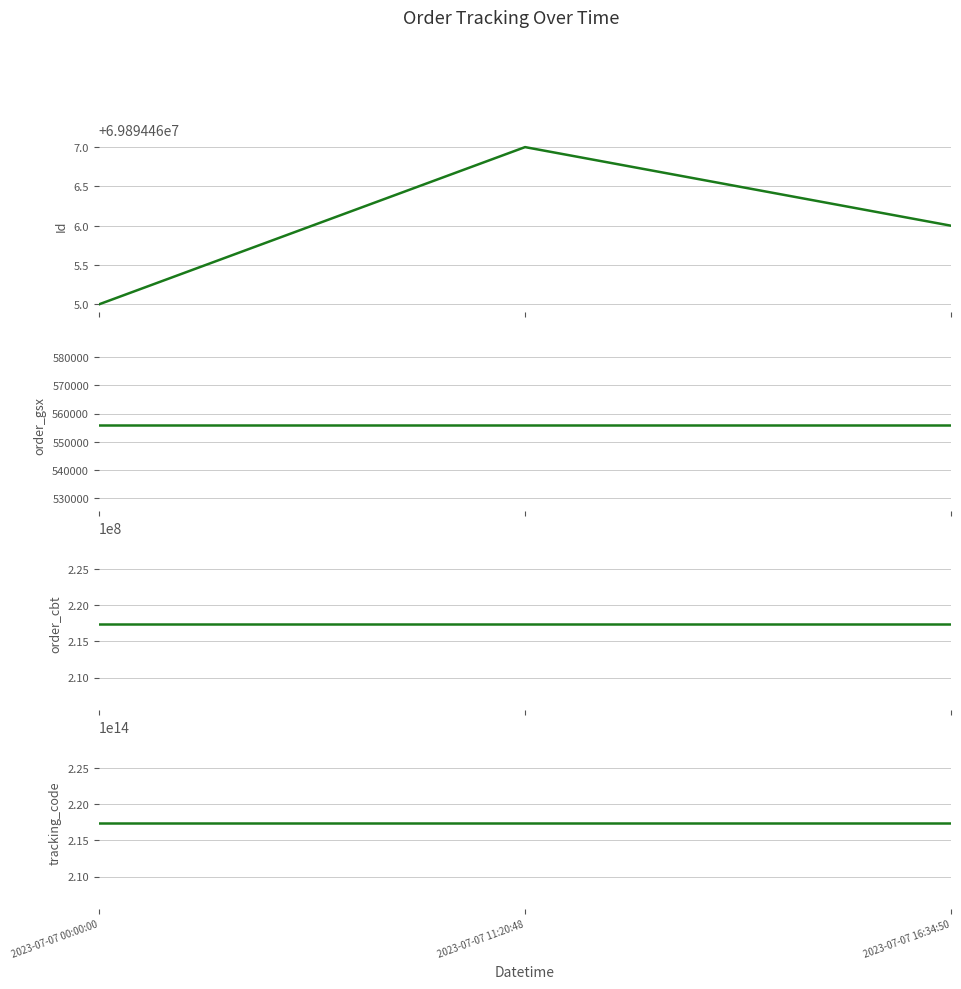

The value of tracking_code at 2023-07-07 16:34:50 is 217445112556060. True or false?

True